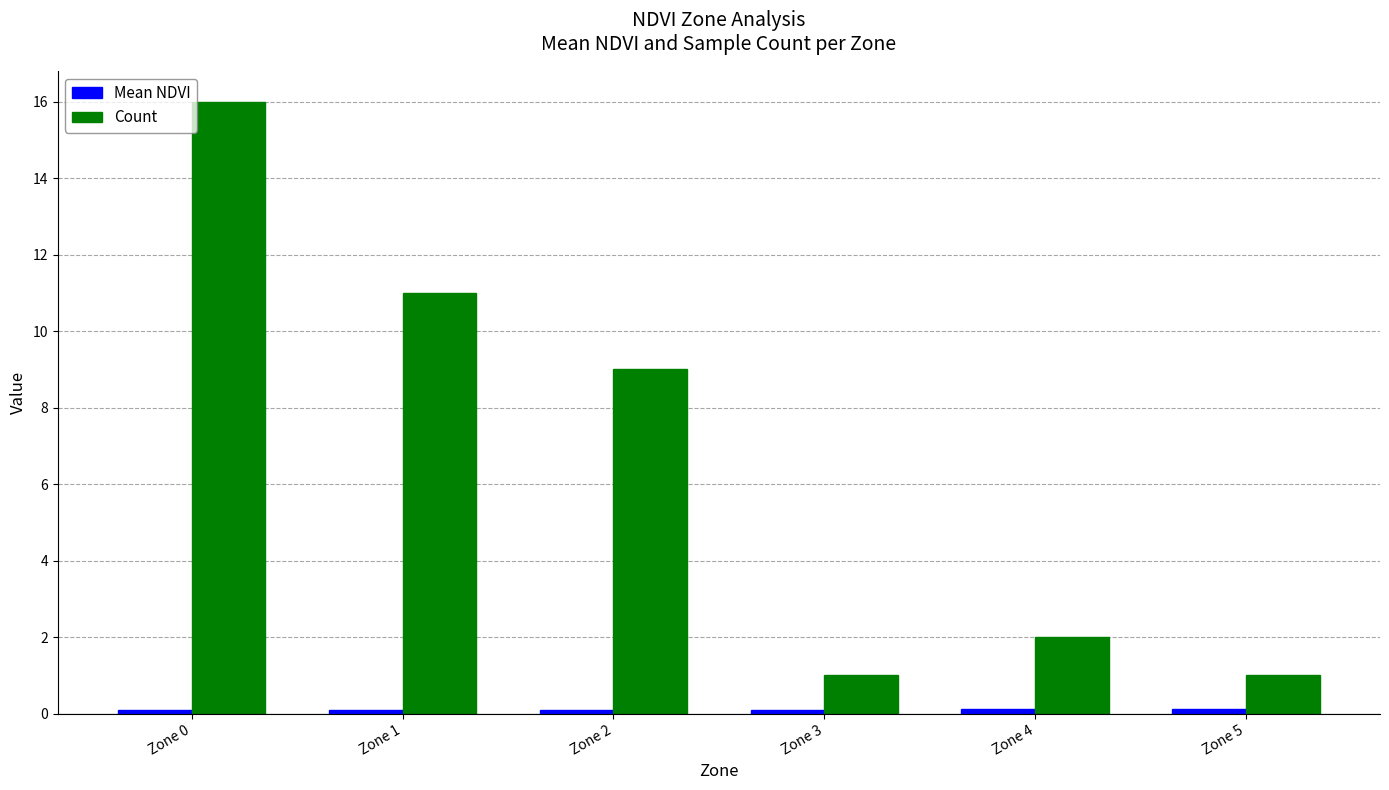

Is it true that Count equals 1.6 at Zone 5?

False